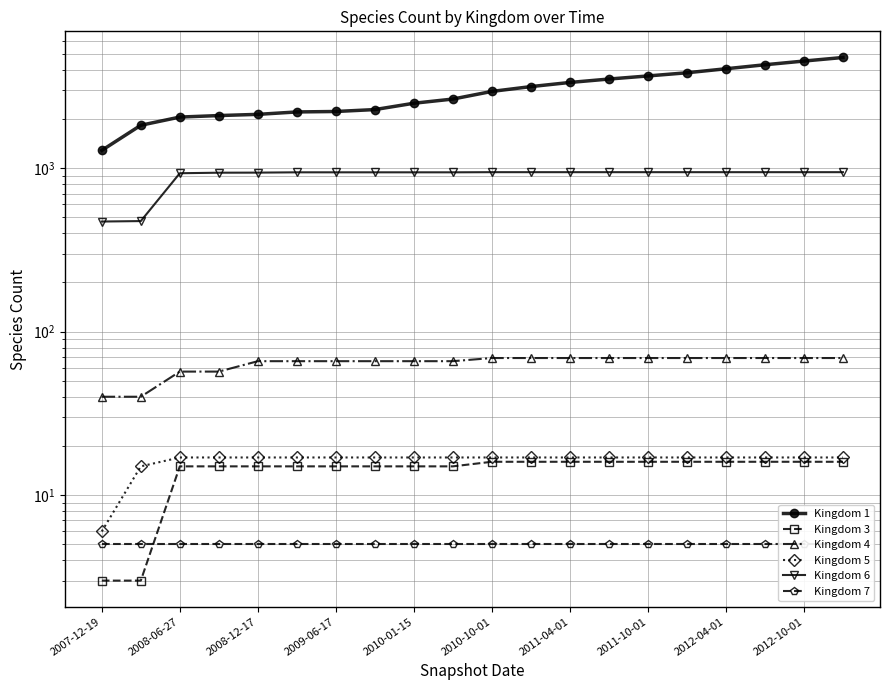

Reading left to right, extract all data points from this chart.

Kingdom 1: 1286	1832	2056	2100	2136	2210	2224	2285	2498	2650	2951	3158	3348	3513	3669	3837	4060	4296	4526	4759
Kingdom 3: 3	3	15	15	15	15	15	15	15	15	16	16	16	16	16	16	16	16	16	16
Kingdom 4: 40	40	57	57	66	66	66	66	66	66	69	69	69	69	69	69	69	69	69	69
Kingdom 5: 6	15	17	17	17	17	17	17	17	17	17	17	17	17	17	17	17	17	17	17
Kingdom 6: 472	475	932	939	940	944	944	944	944	944	946	946	946	946	946	946	946	946	946	946
Kingdom 7: 5	5	5	5	5	5	5	5	5	5	5	5	5	5	5	5	5	5	5	5